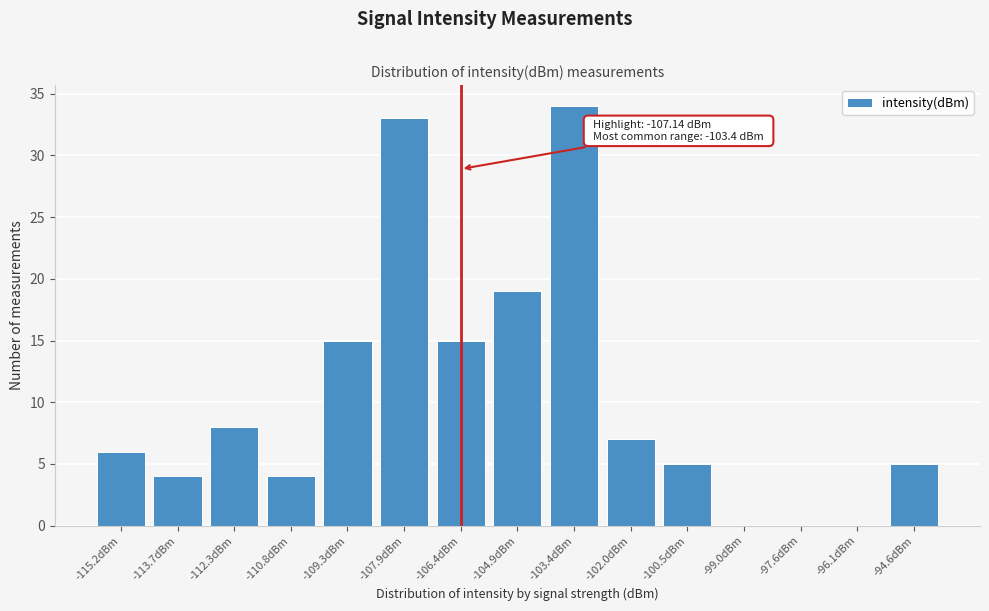

Reading left to right, extract all data points from this chart.

-115.2dBm=6	-113.7dBm=4	-112.3dBm=8	-110.8dBm=4	-109.3dBm=15	-107.9dBm=33	-106.4dBm=15	-104.9dBm=19	-103.4dBm=34	-102.0dBm=7	-100.5dBm=5	-99.0dBm=0	-97.6dBm=0	-96.1dBm=0	-94.6dBm=5